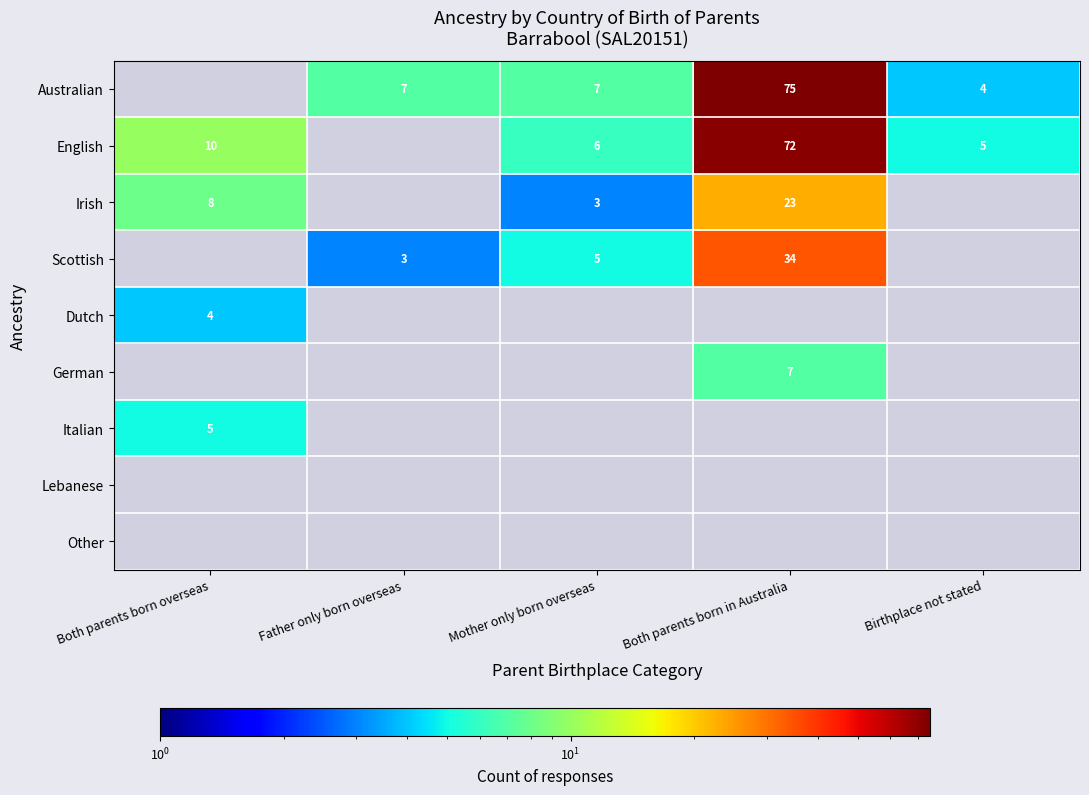

True or false: Irish has a value of 8 at Both parents born overseas.

True